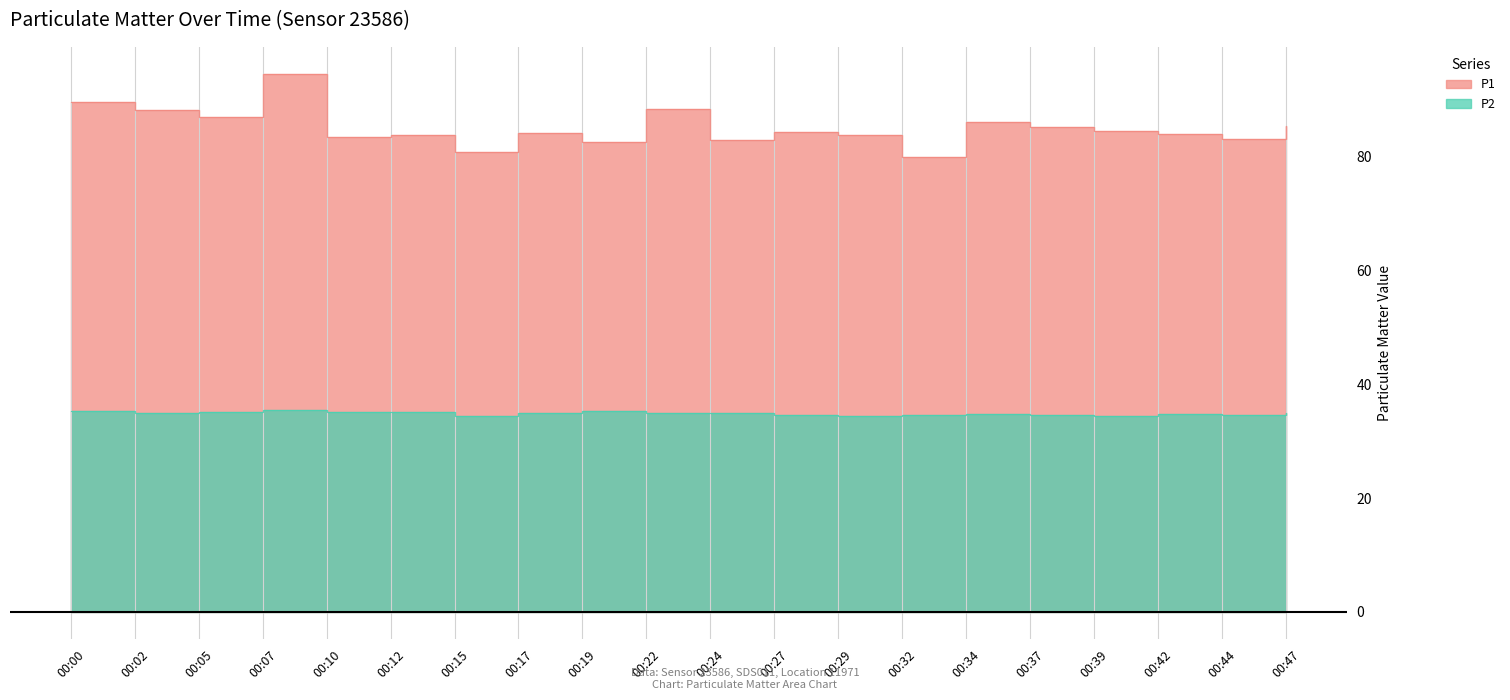

The P2 series shows 14.5 at 00:32. True or false?

False